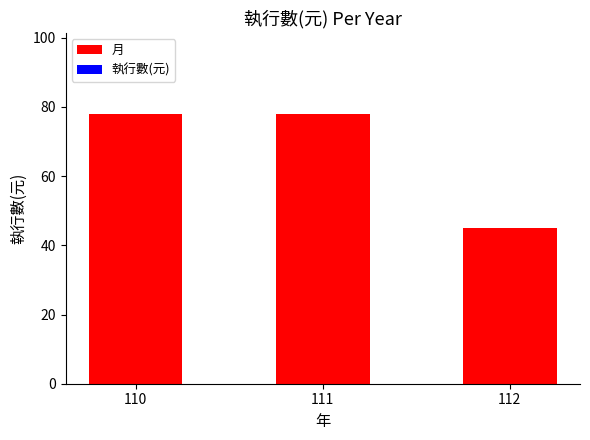

What is the minimum value shown in the chart?

45